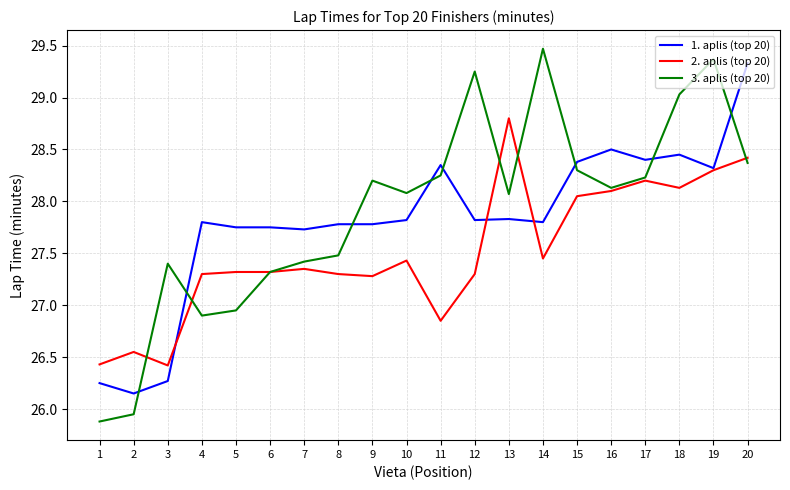

The value of 2. aplis (top 20) at 9 is 5.9. True or false?

False